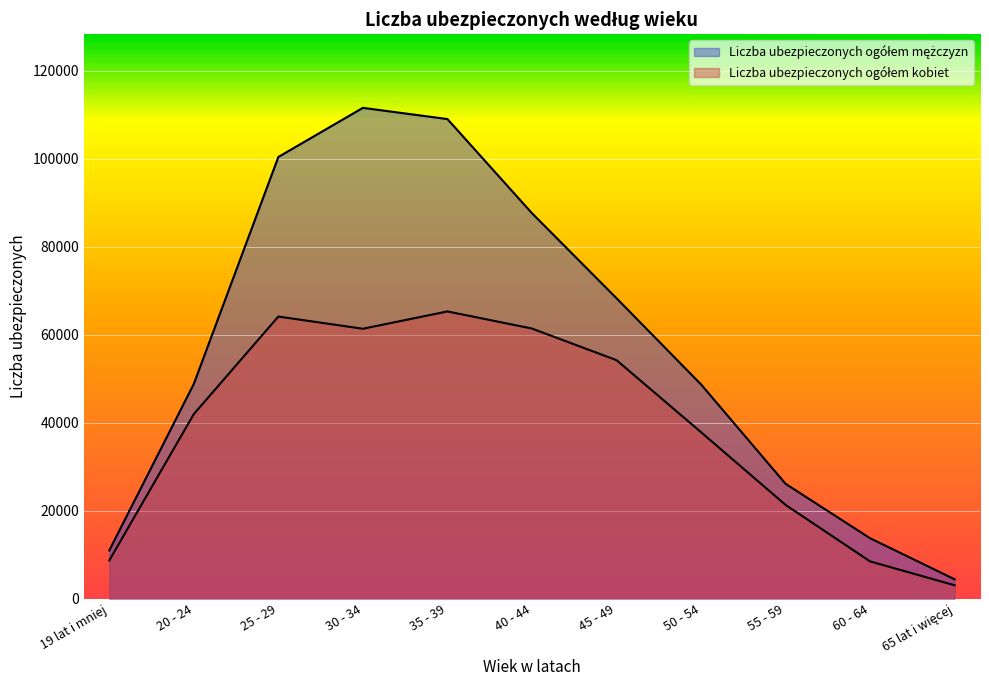

True or false: Liczba ubezpieczonych ogółem mężczyzn and Liczba ubezpieczonych ogółem kobiet intersect in this chart.

False